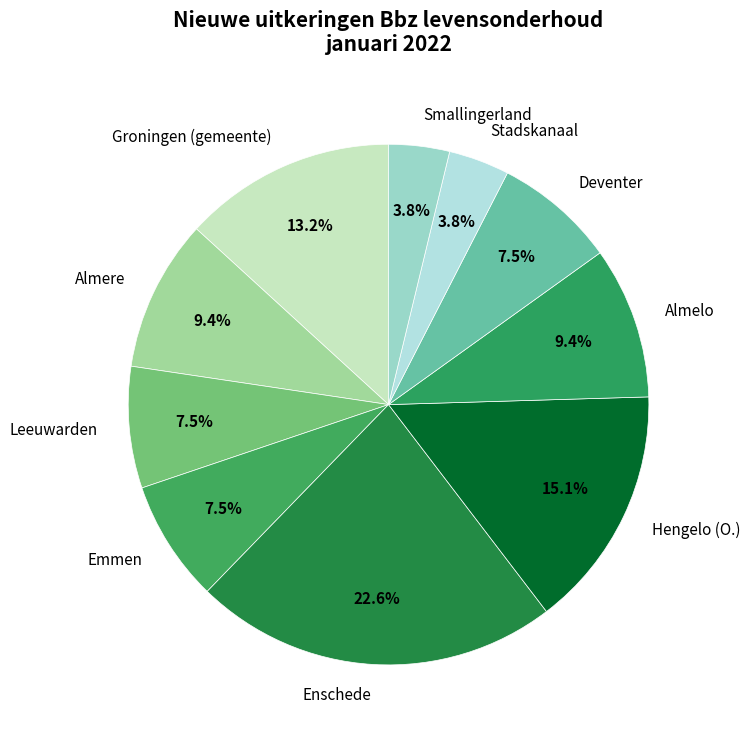

Which has a higher value, Enschede or Groningen (gemeente)?

Enschede